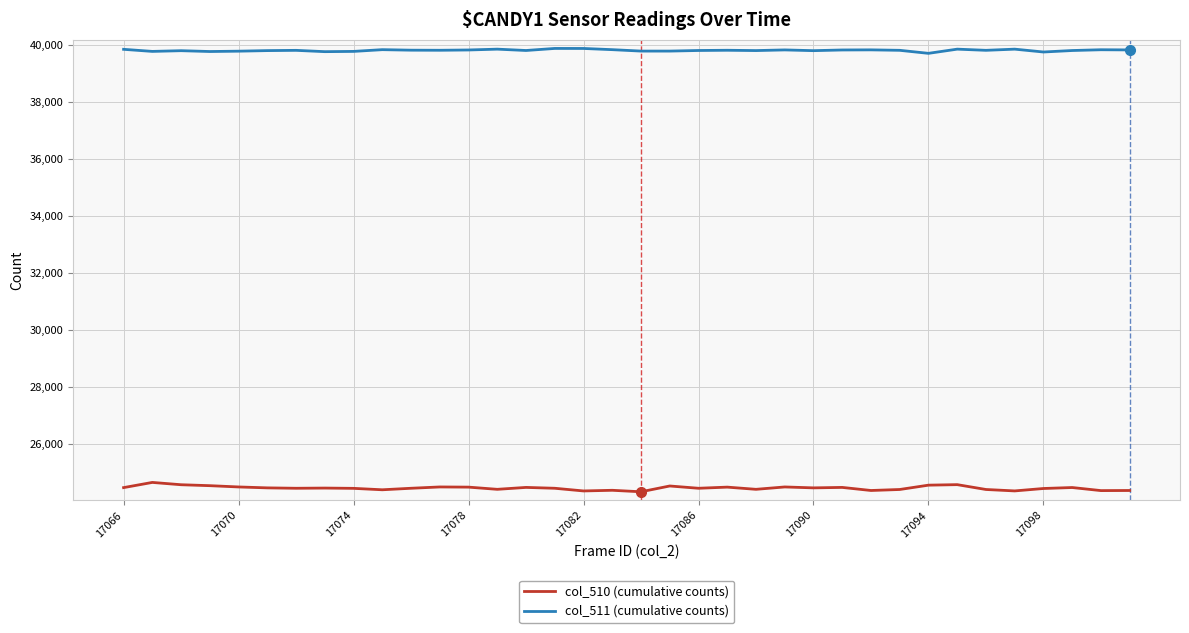

Rank the series by their average value, from lowest to highest.

col_510 (cumulative counts), col_511 (cumulative counts)